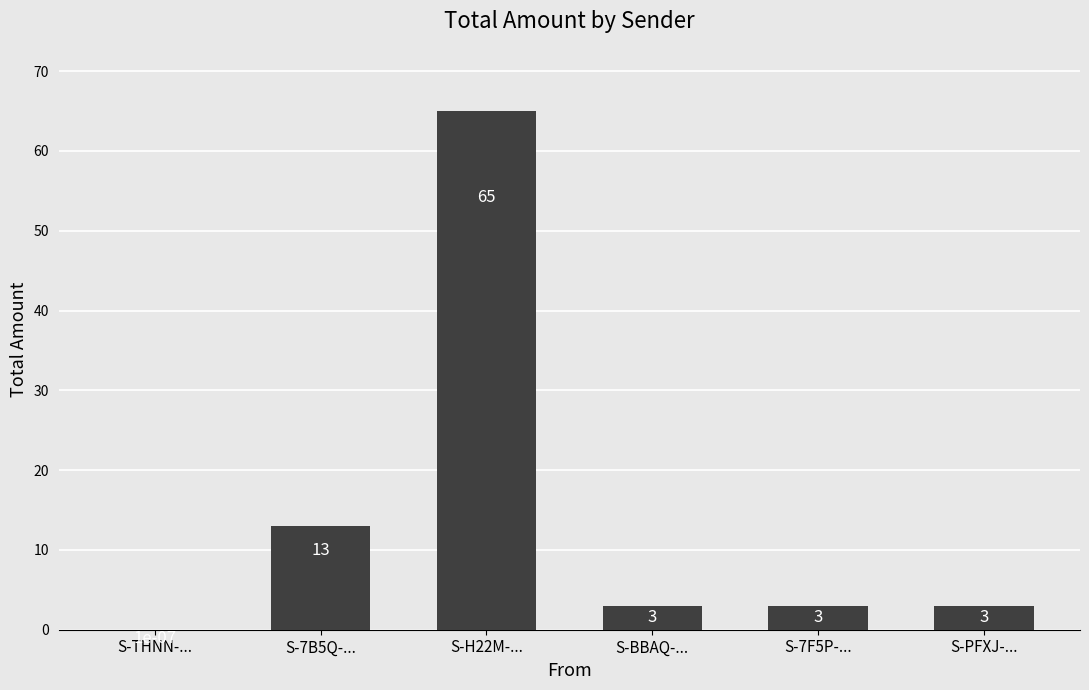

Which has a higher value, S-7F5P-... or S-7B5Q-...?

S-7B5Q-...